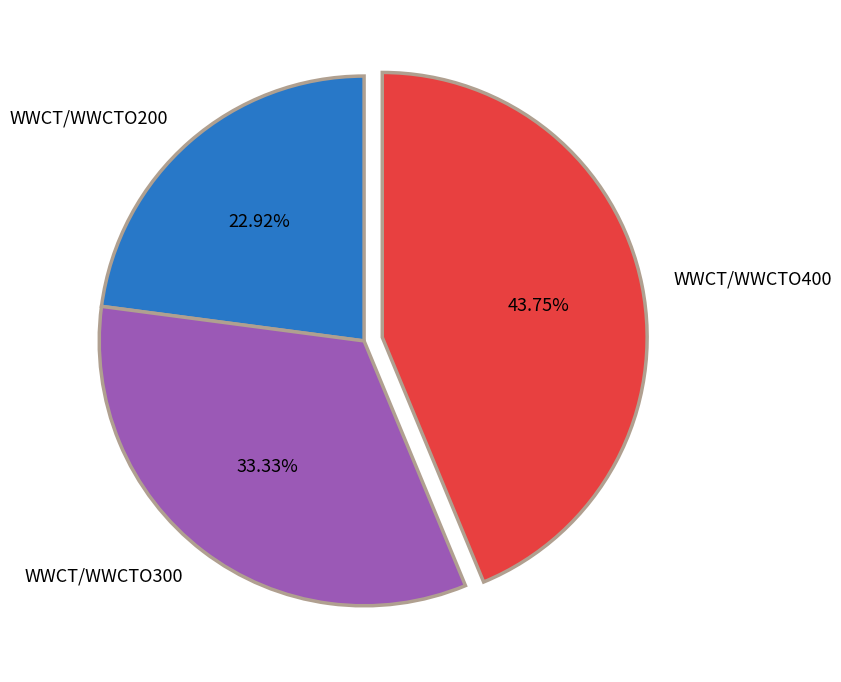

Between WWCT/WWCTO200 and WWCT/WWCTO300, which is larger?

WWCT/WWCTO300